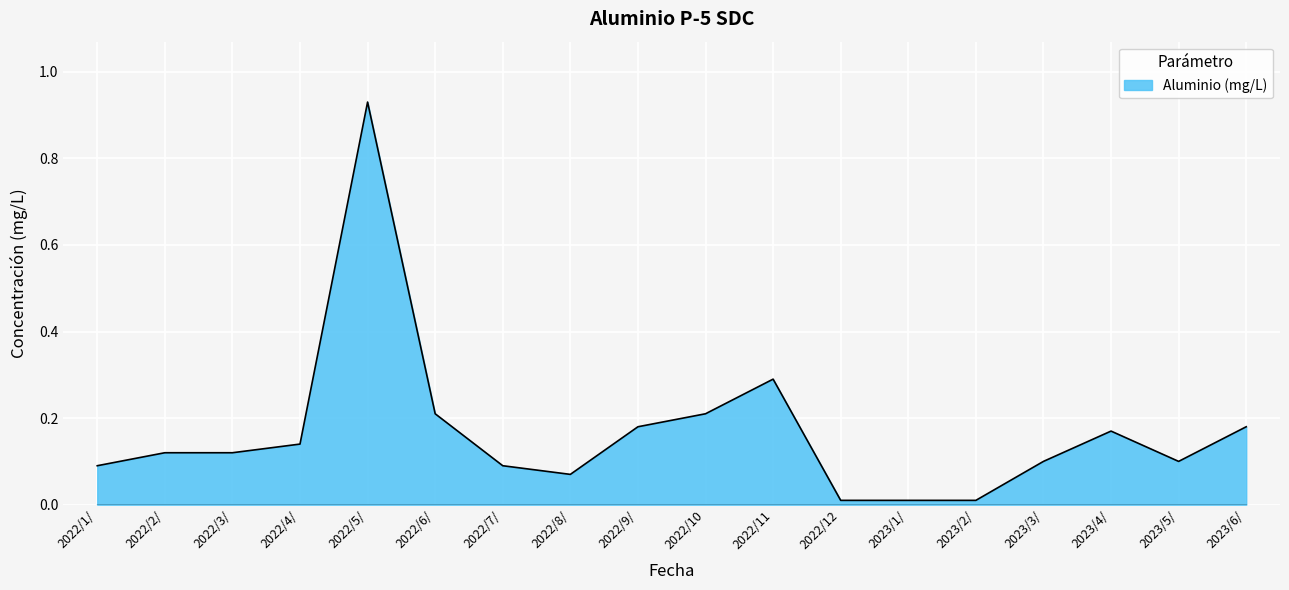

What is the change in value from 2022/7/ to 2022/9/?

+0.1